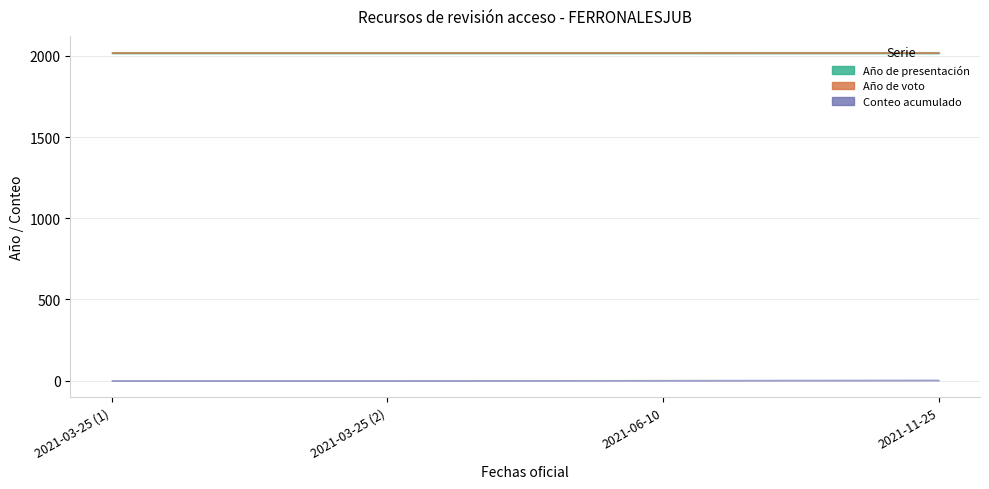

At which category is the sum across all series the highest?

2021-11-25